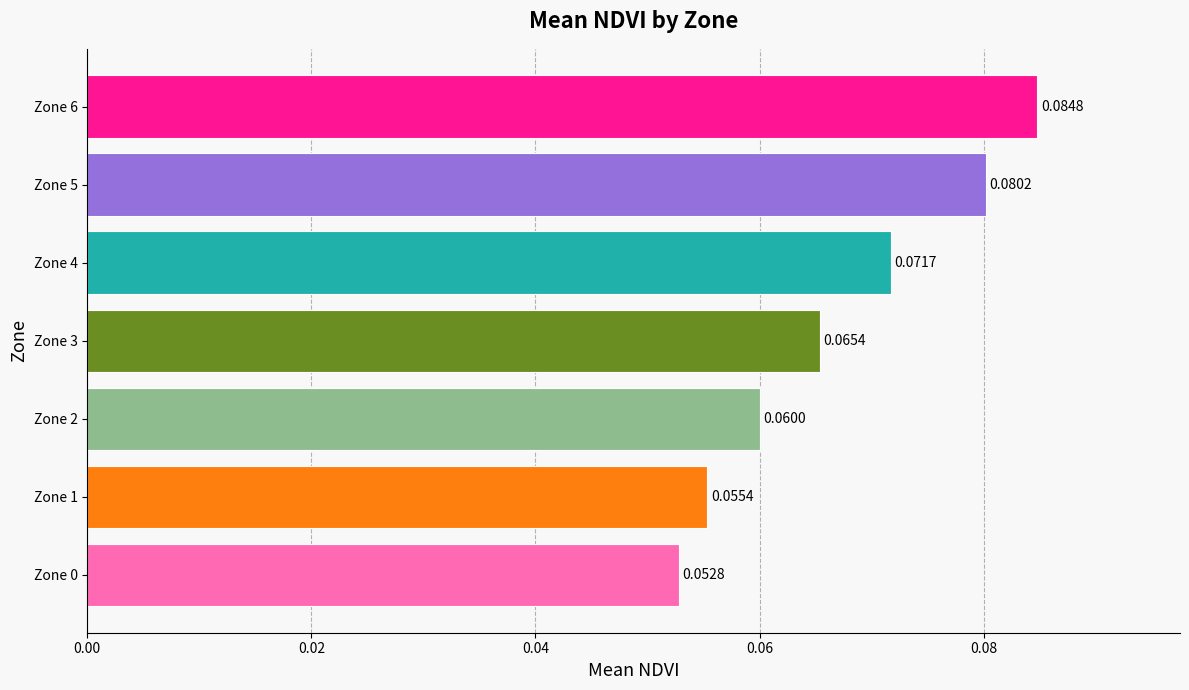

Does the chart contain any negative values?

No